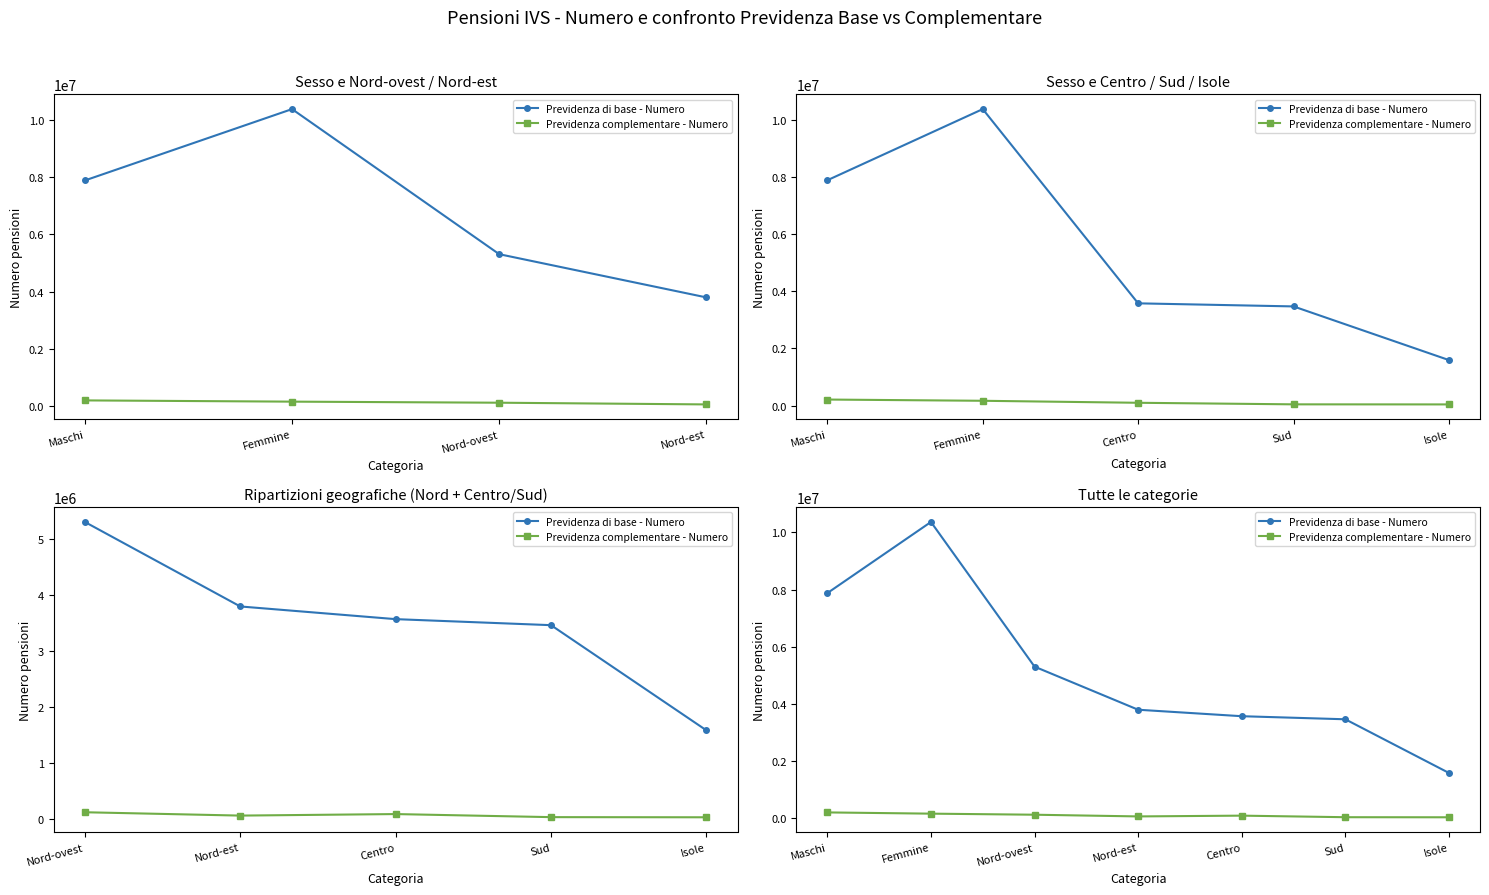

What is the total value across all series at Sud?

3507514